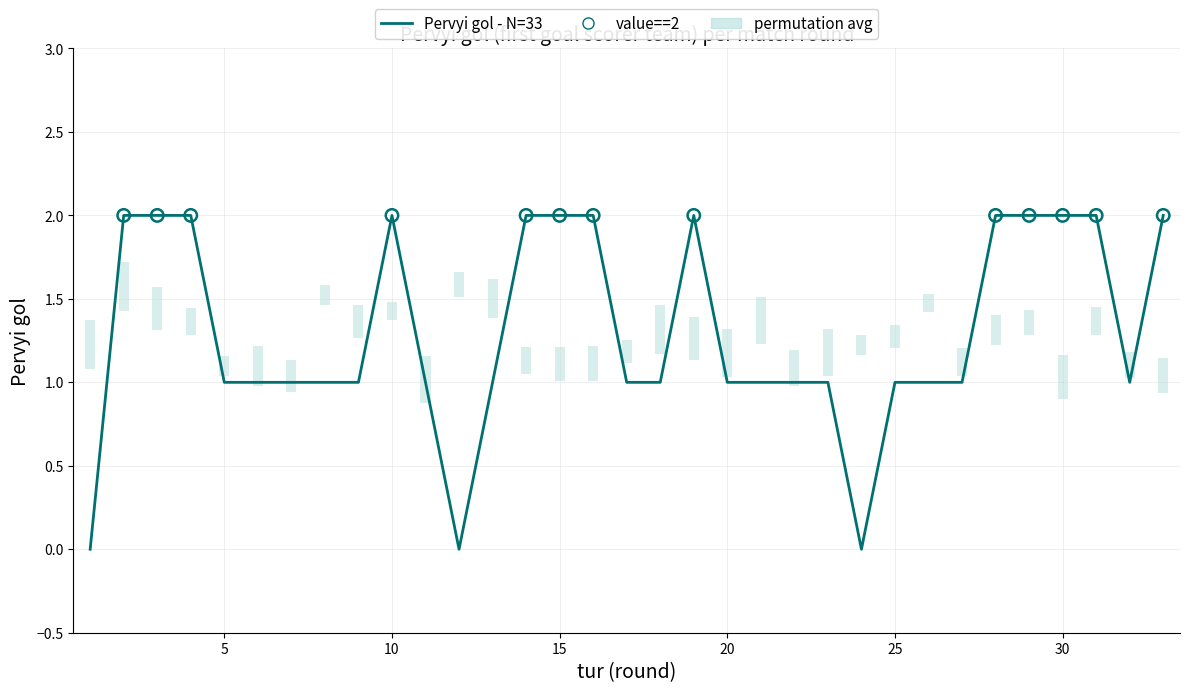

Does the chart have visible grid lines?

Yes